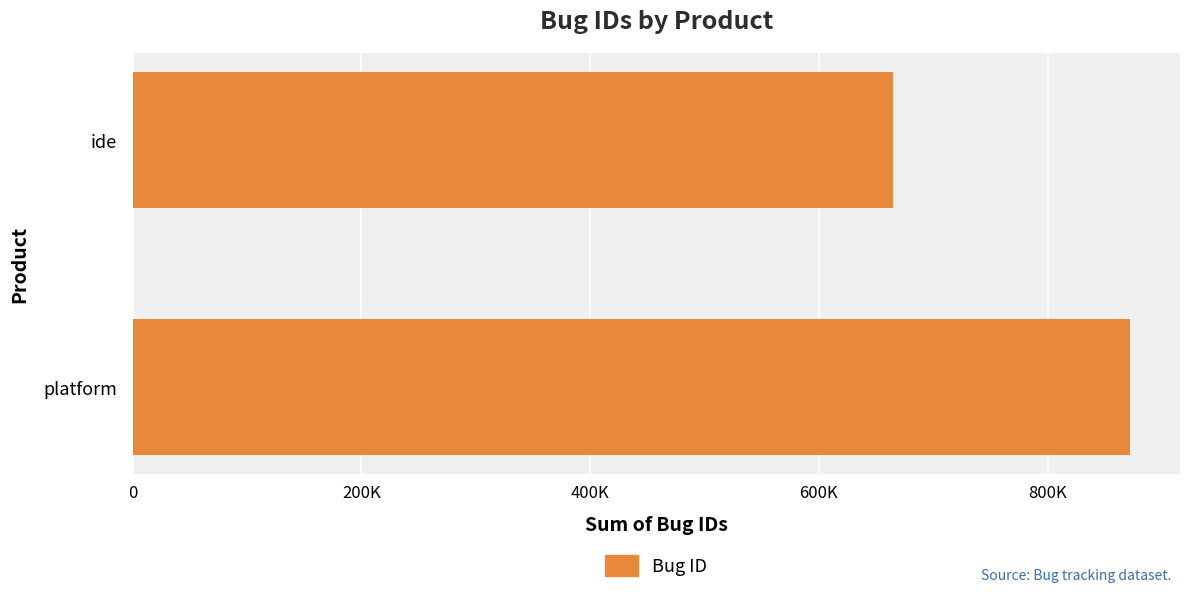

What is the average value?

768326